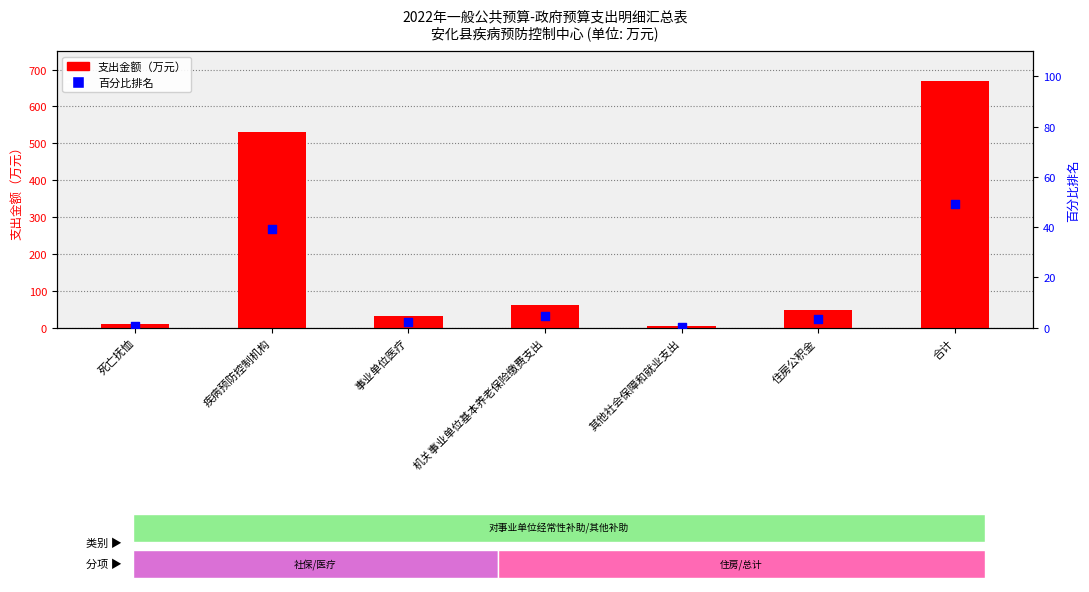

Which series has the largest total across all categories?

支出金额（万元）